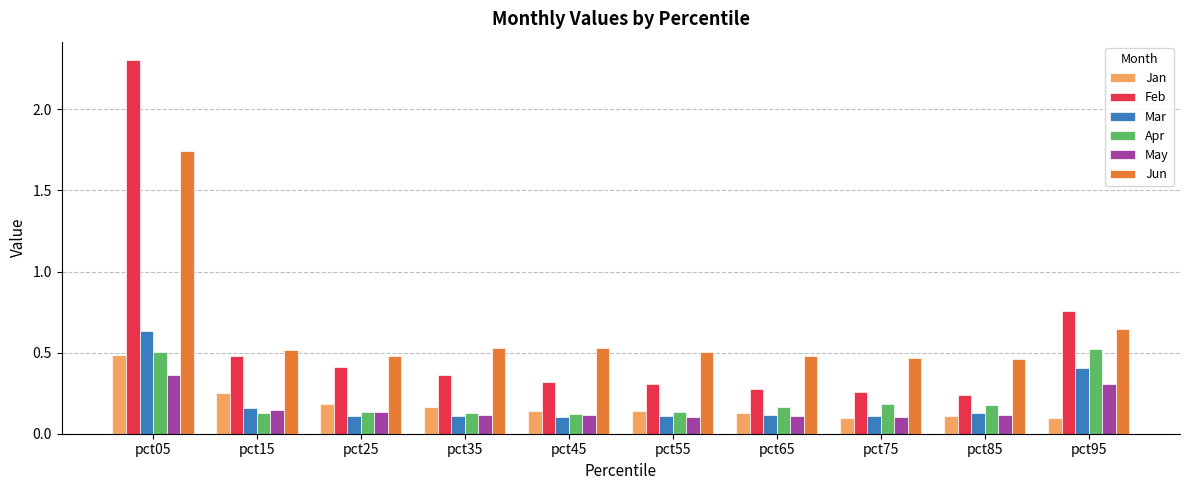

What is the maximum value for Feb?

2.3